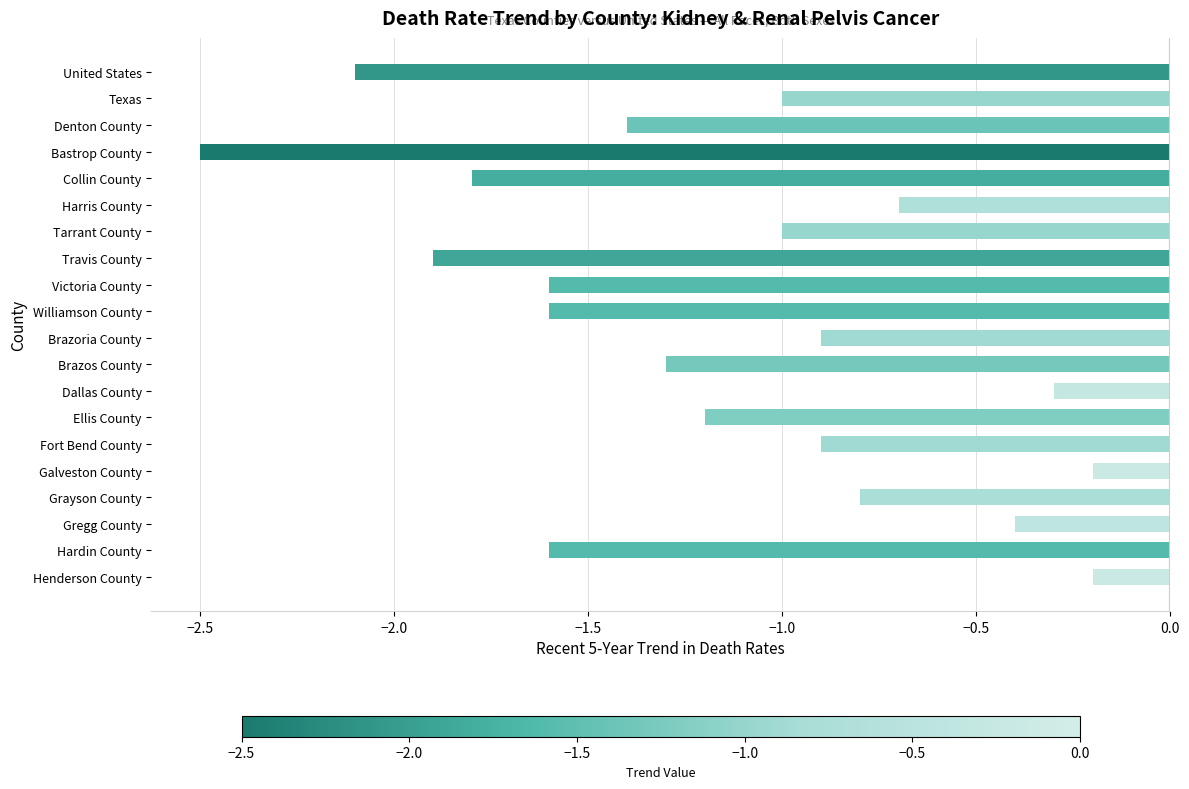

Which label corresponds to the smallest value in the chart?

Bastrop County